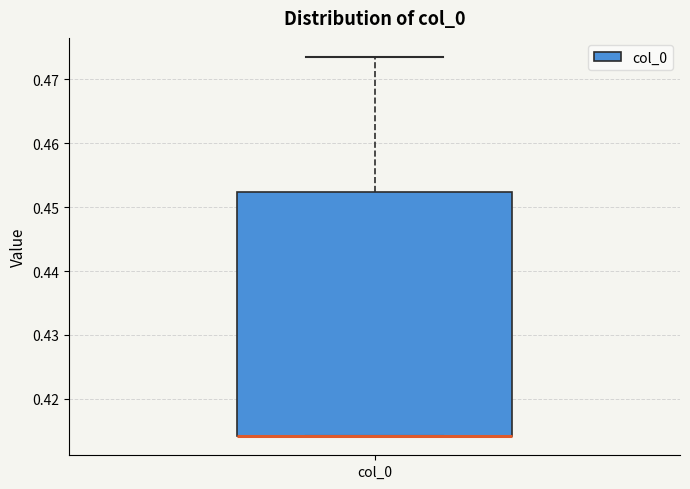

Transcribe this box plot: give where the median line is, the range the box spans, and where the two whiskers end, as read against the y-axis. The values are not printed on the chart, so give them approximately, as read against the axis.

median 0.414 (drawn on the box's lower edge), box 0.414 to 0.452, whiskers 0.414 to 0.473